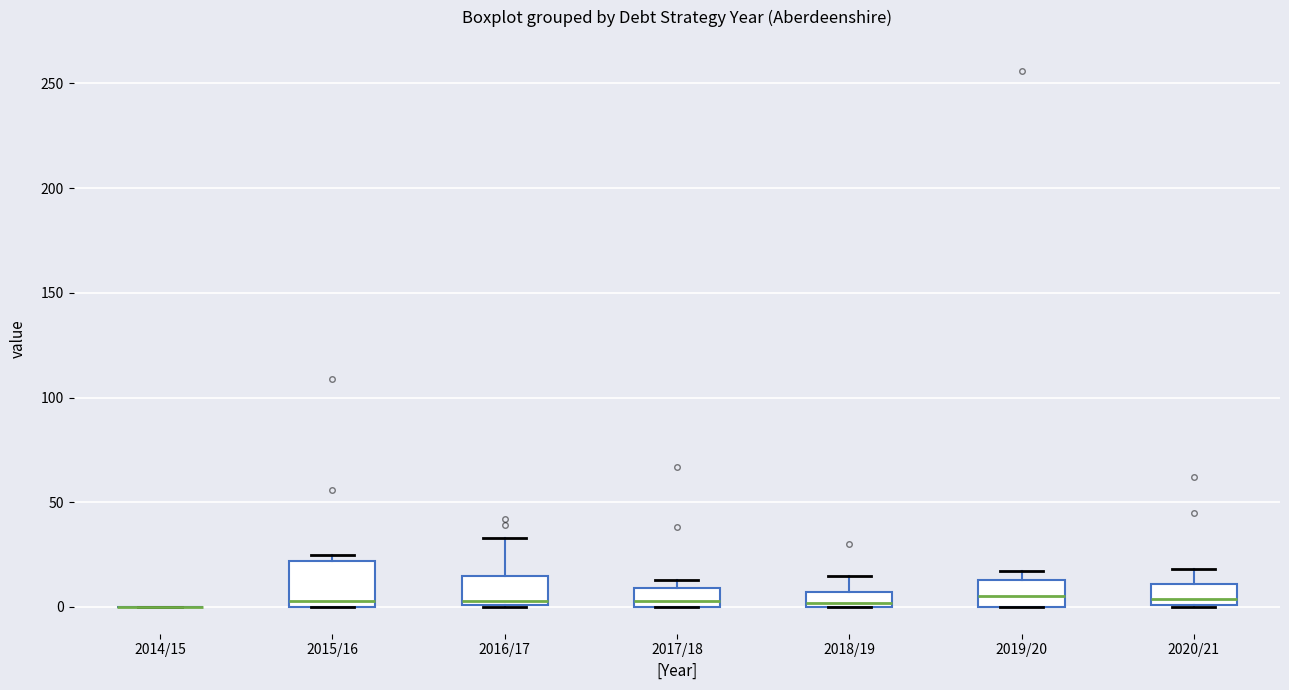

Comparing the boxes themselves (not the whiskers), which one is the tallest?

2015/16